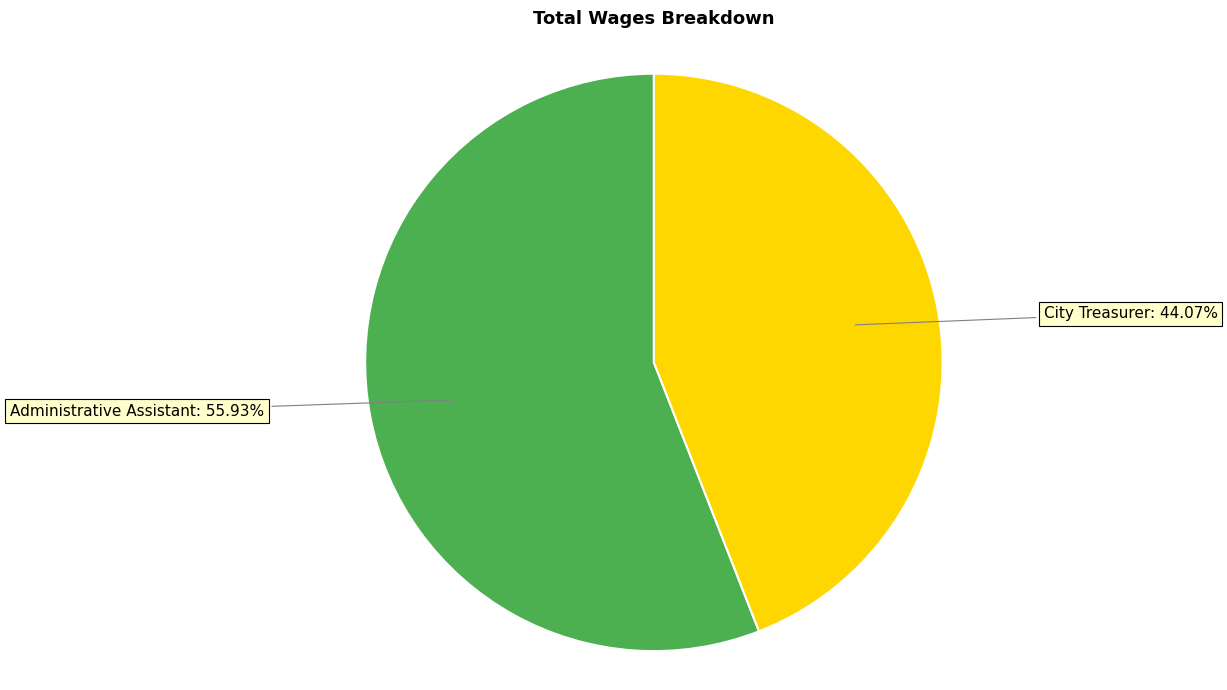

Is there any slice that represents more than half of the pie?

Yes